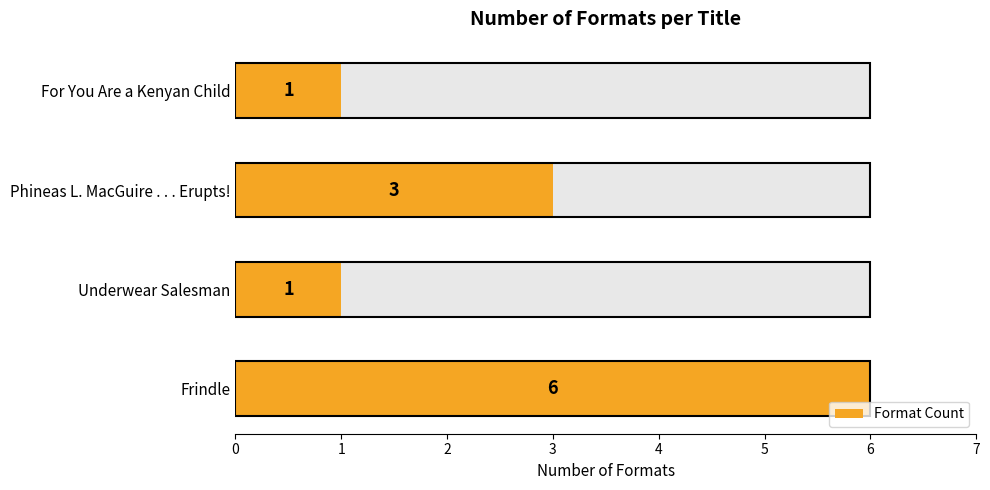

What is the average value?

3